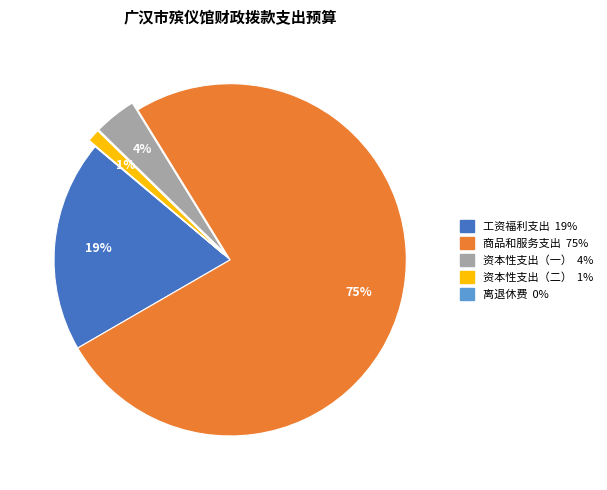

Combined, do 资本性支出（二） and 工资福利支出 account for over 50%?

No